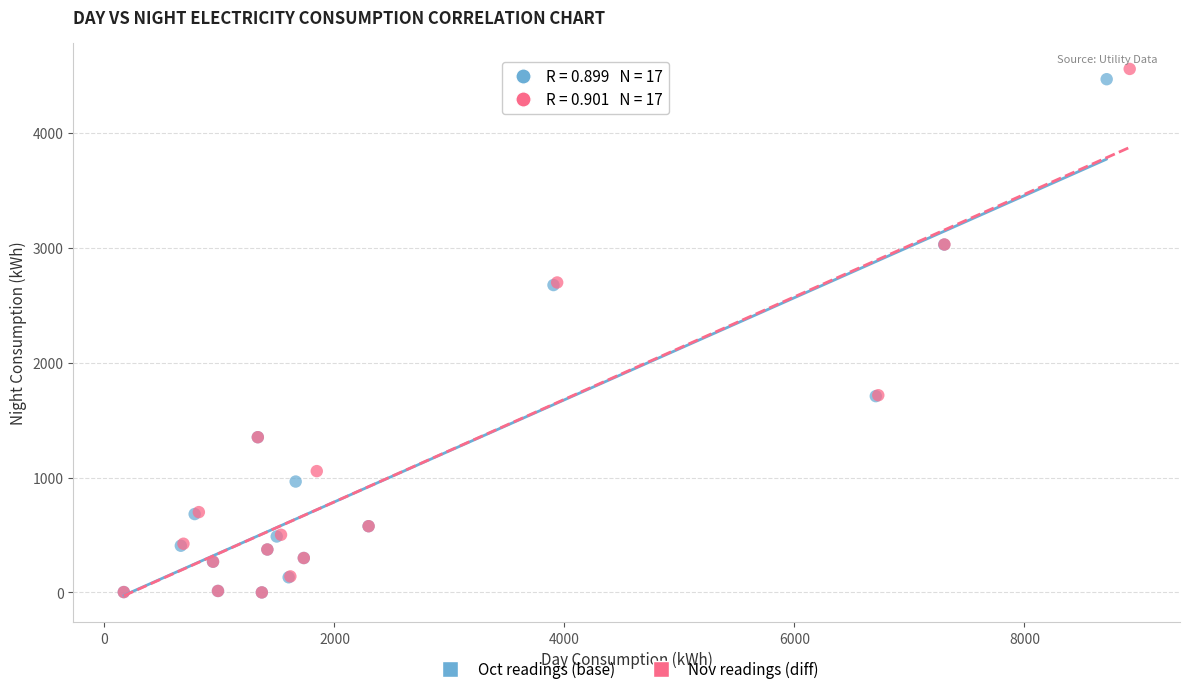

Which series has the largest Y range (max minus min)?

Nov readings (diff)